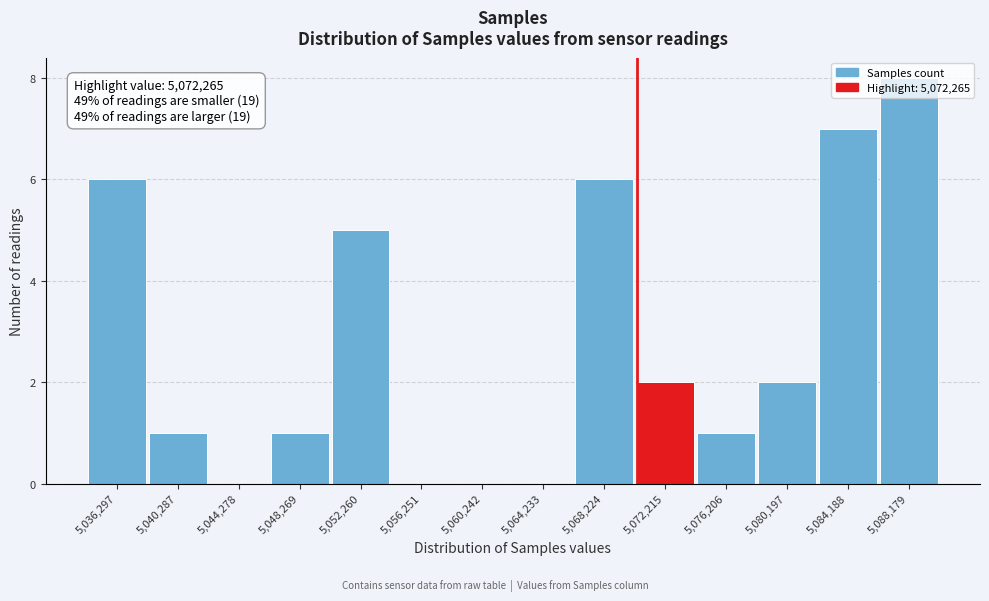

Which has a higher value, 5,056,251 or 5,048,269?

5,048,269